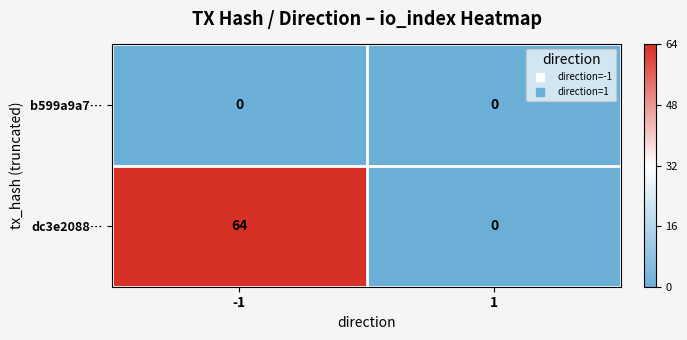

Is it true that dc3e2088… equals 64 at -1?

True